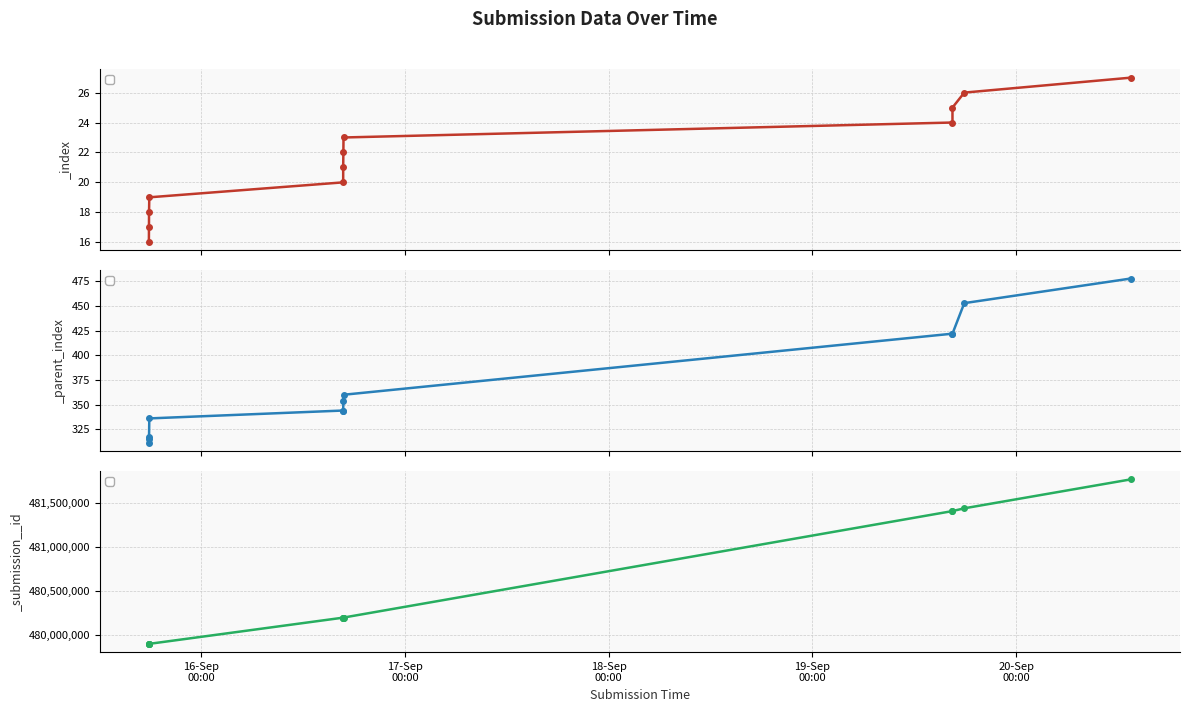

What is the highest value of the _index series?

27